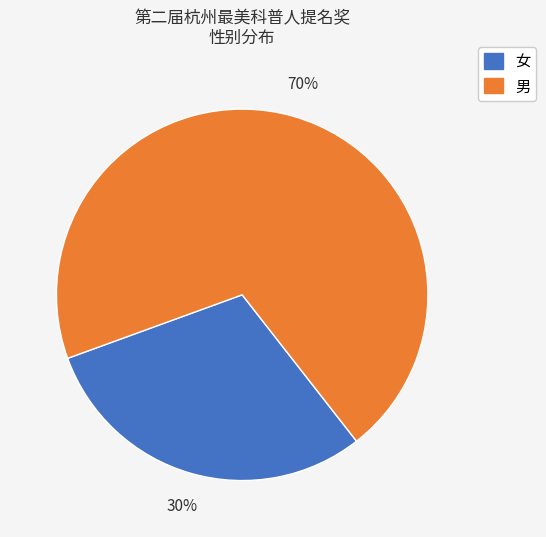

To the nearest percent, what percentage of the pie is 男?

70%